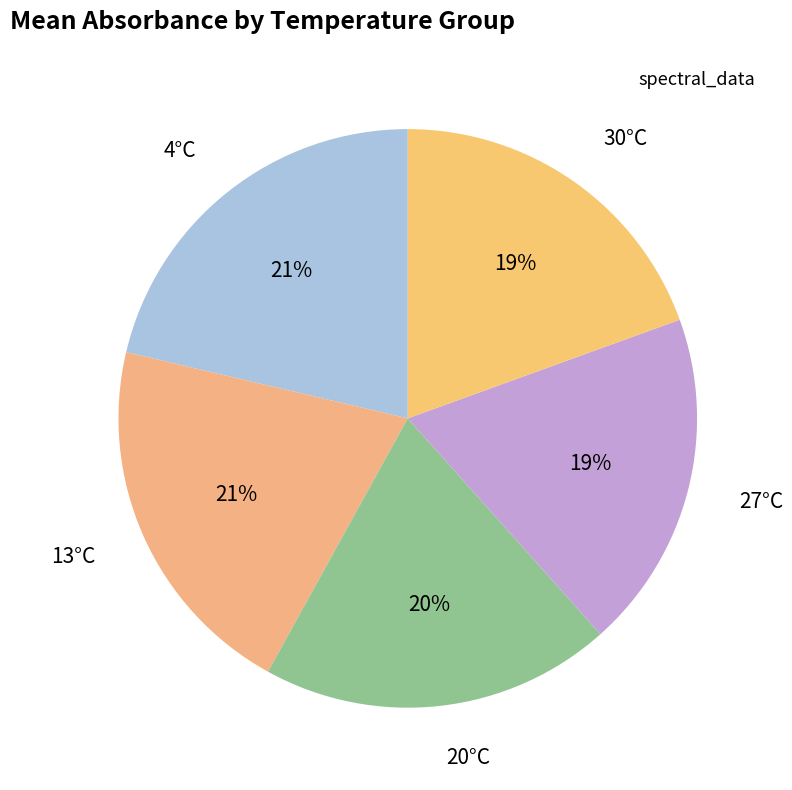

True or false: 13°C accounts for 21% of the total.

True